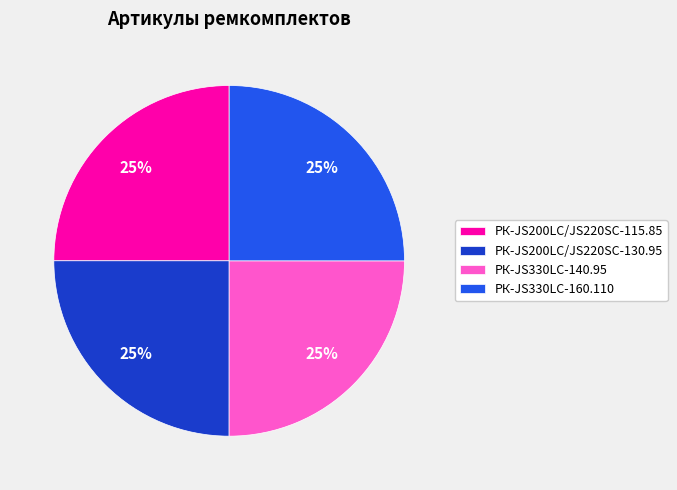

Is it true that РК-JS330LC-160.110 is 14% of the pie?

False